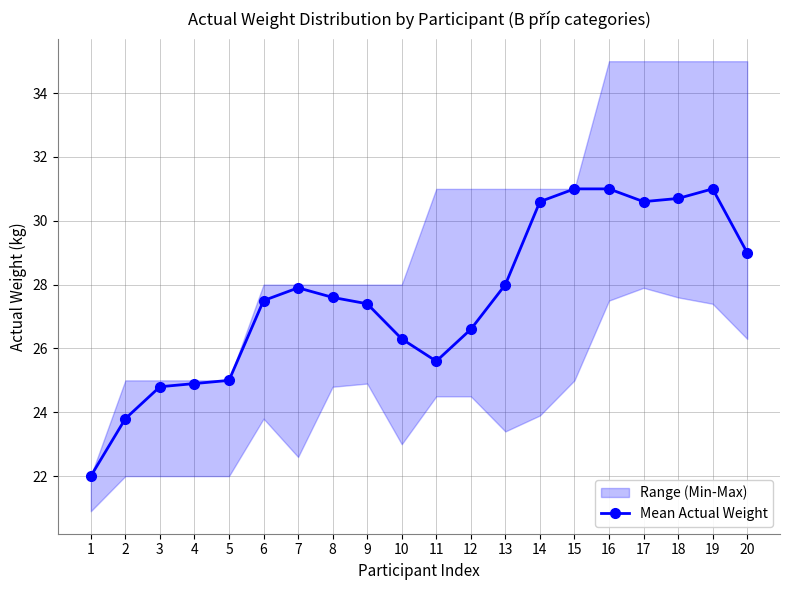

Is it true that the value at 9 is 27.4?

True